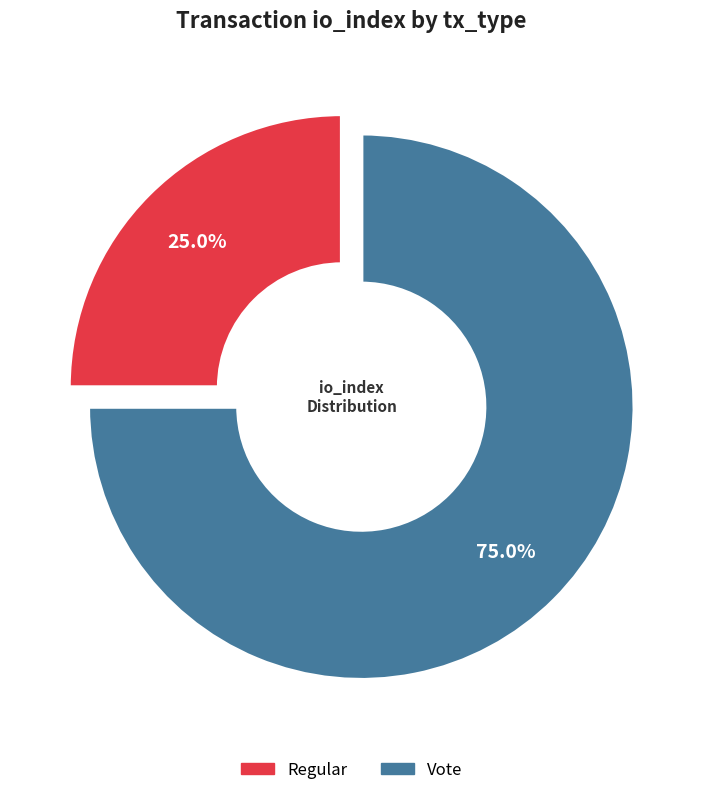

How many segments does this pie chart have?

2